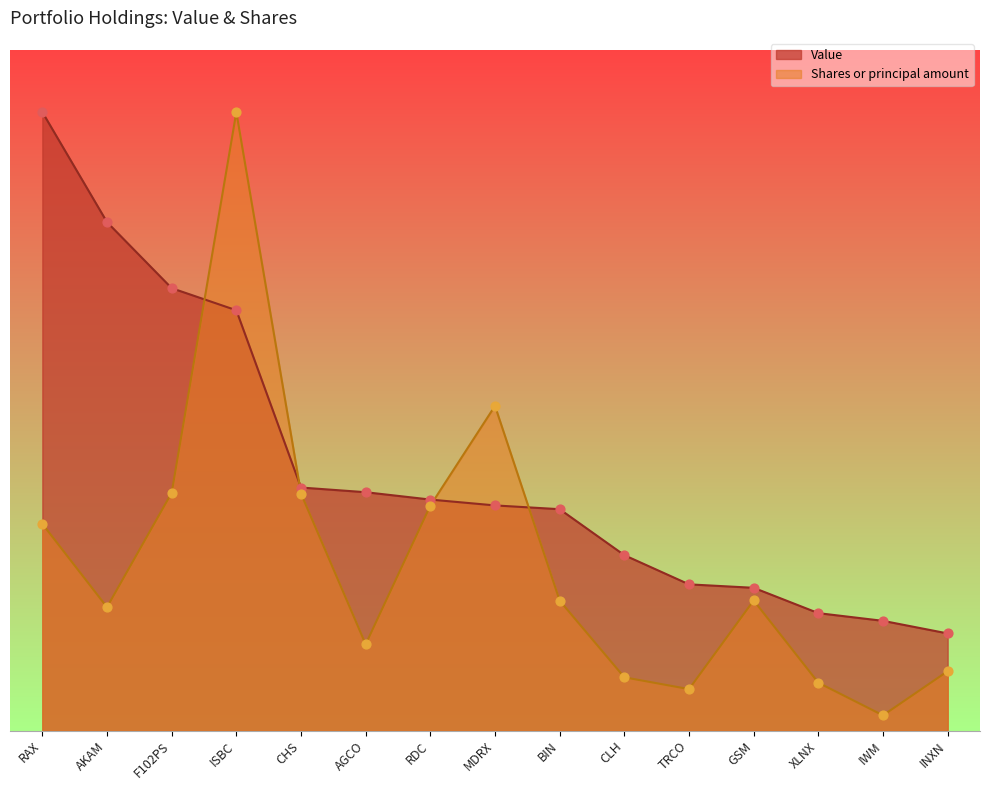

Which series contains the highest Y value?

Value